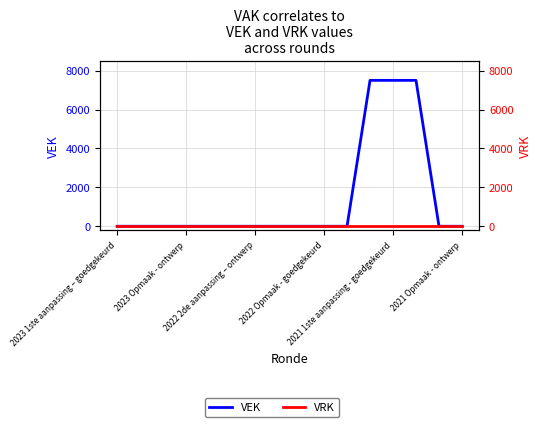

What is the difference between the VEK values at 2023 Opmaak - ontwerp and 11?

7500